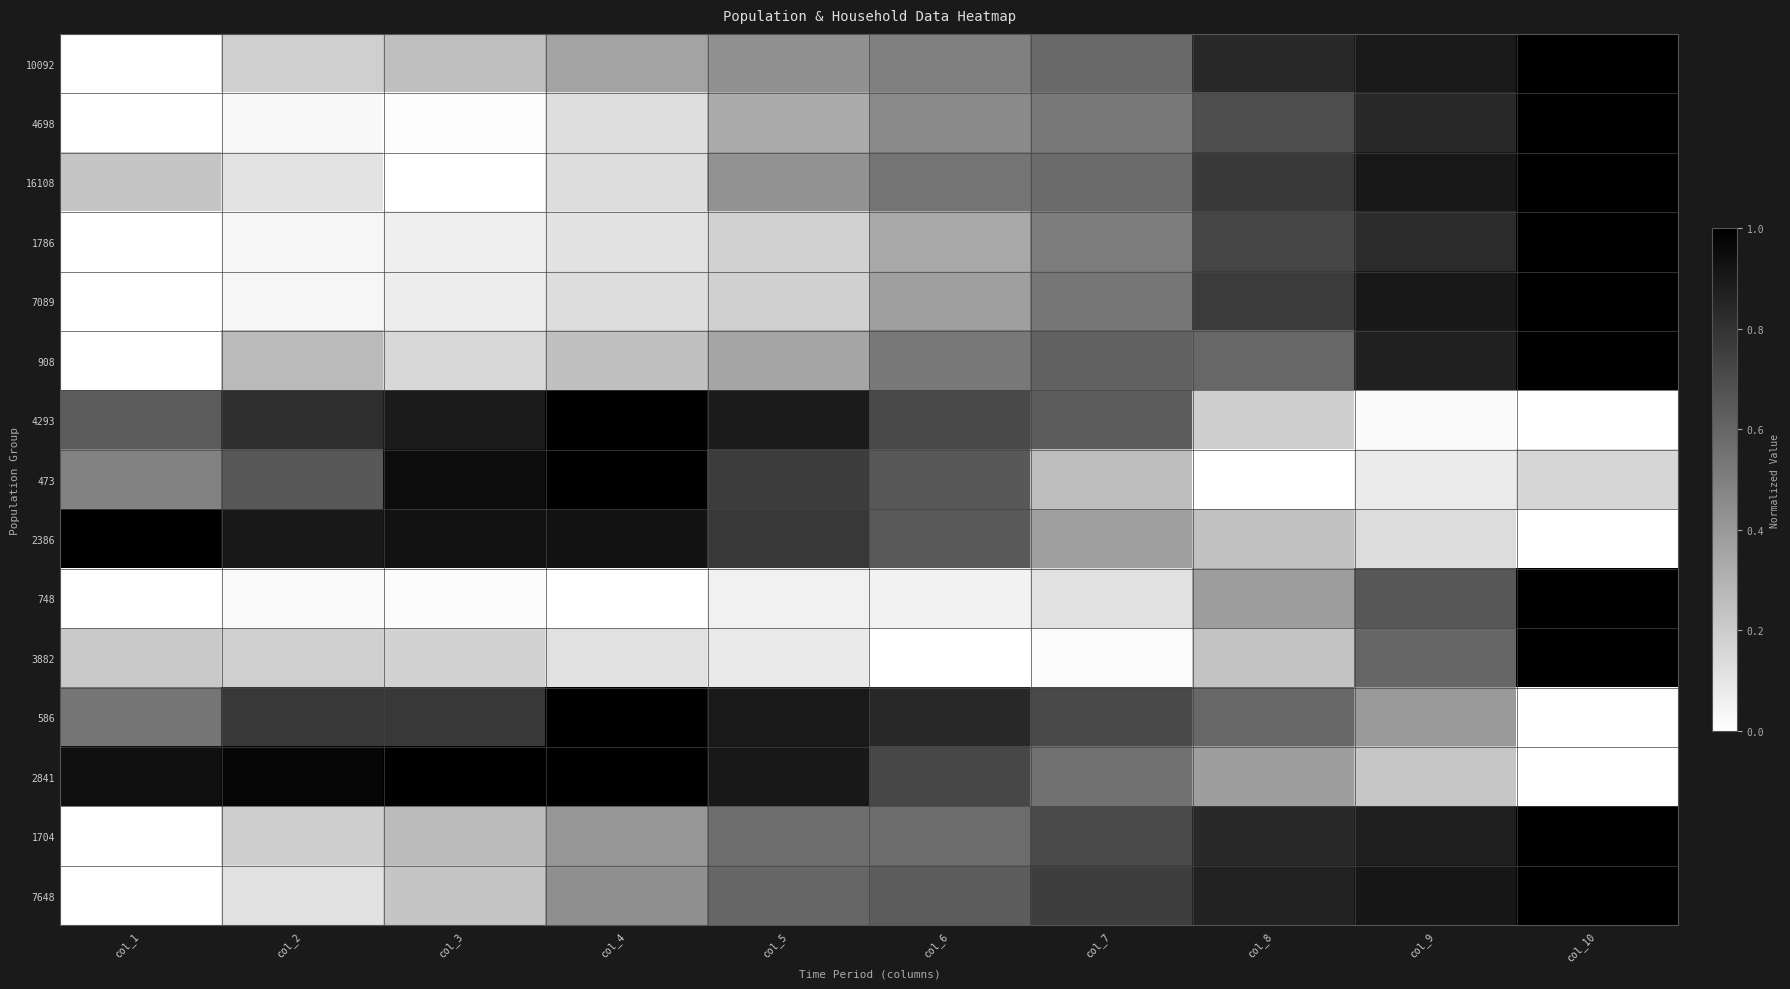

What is the spread (max minus min) of values at col_2?

1.0